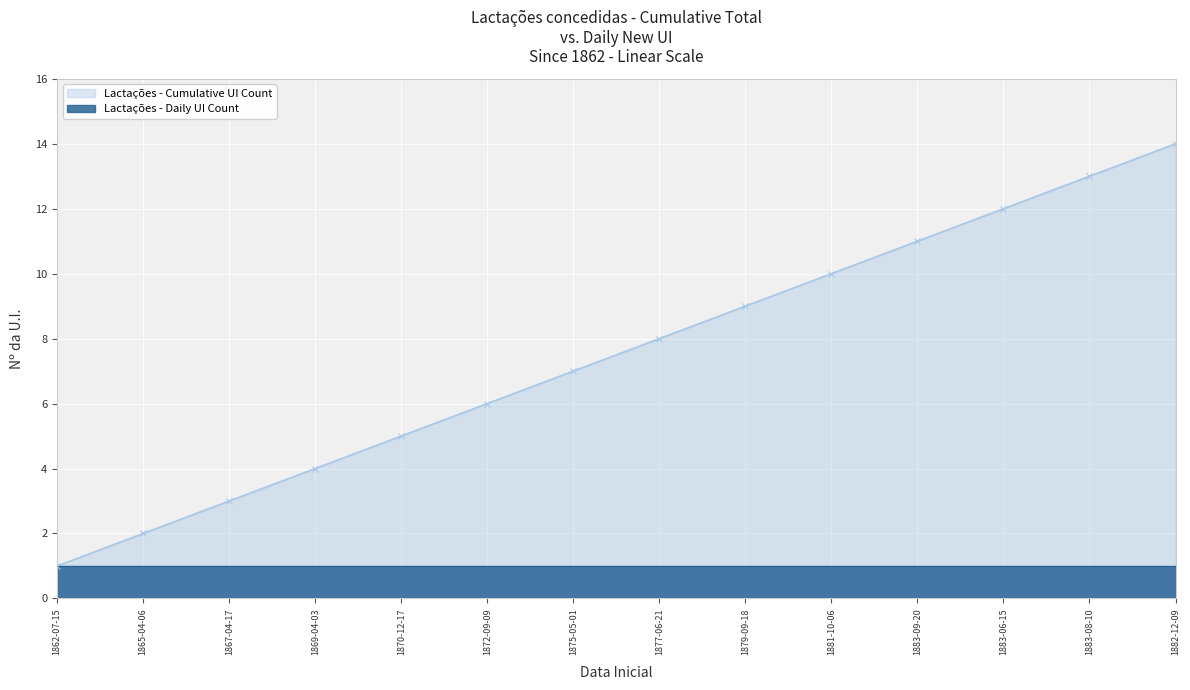

Where does the data first go above 8?

1879-09-18